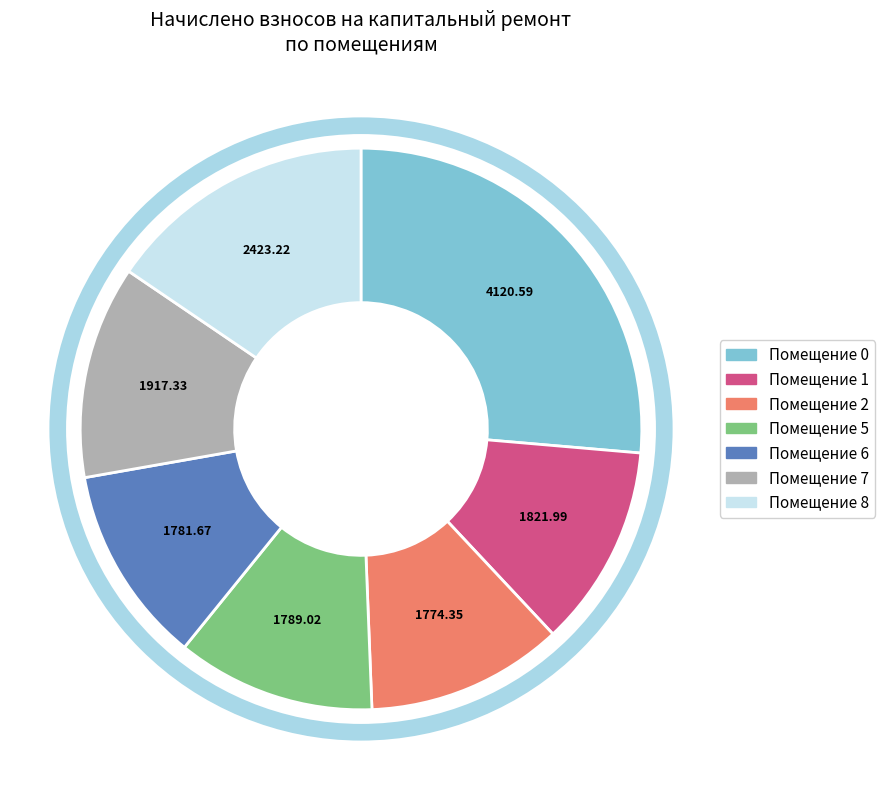

Does any single category account for the majority?

No